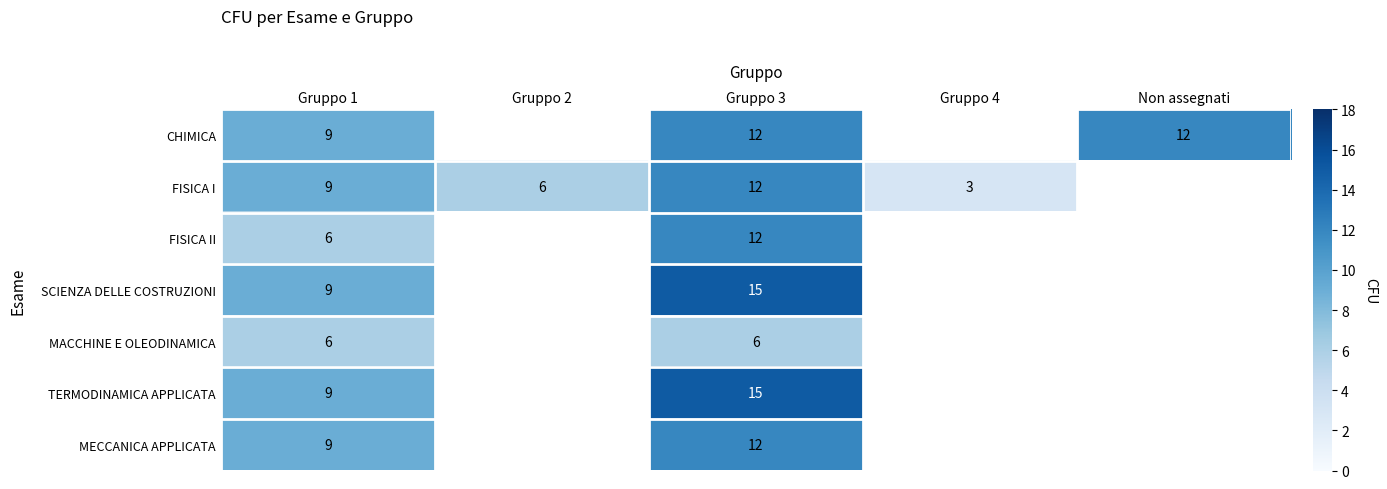

The FISICA I series shows 12 at Gruppo 3. True or false?

True